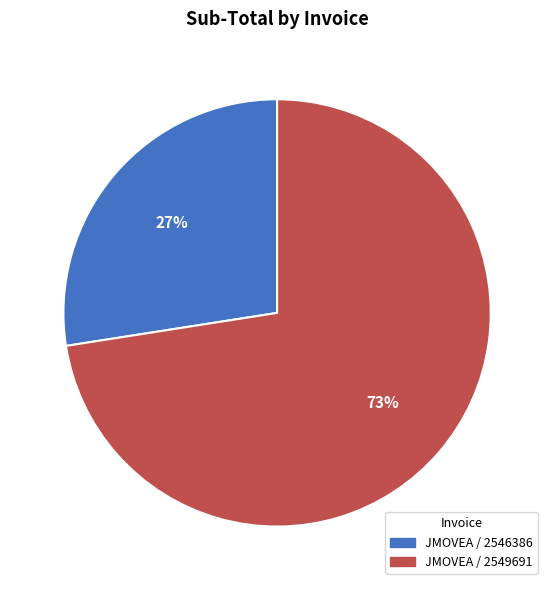

To the nearest percent, what portion does JMOVEA / 2546386 represent?

27%